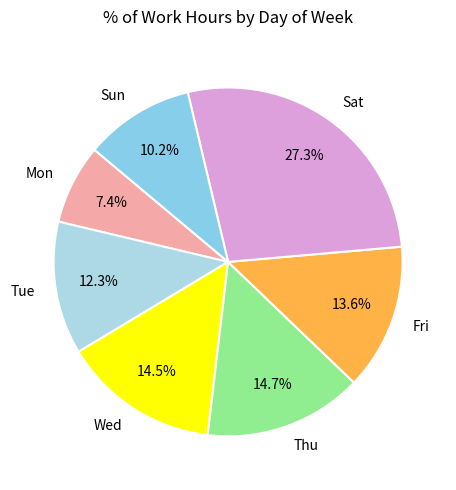

To the nearest percent, what is the combined percentage of Thu and Fri?

28%